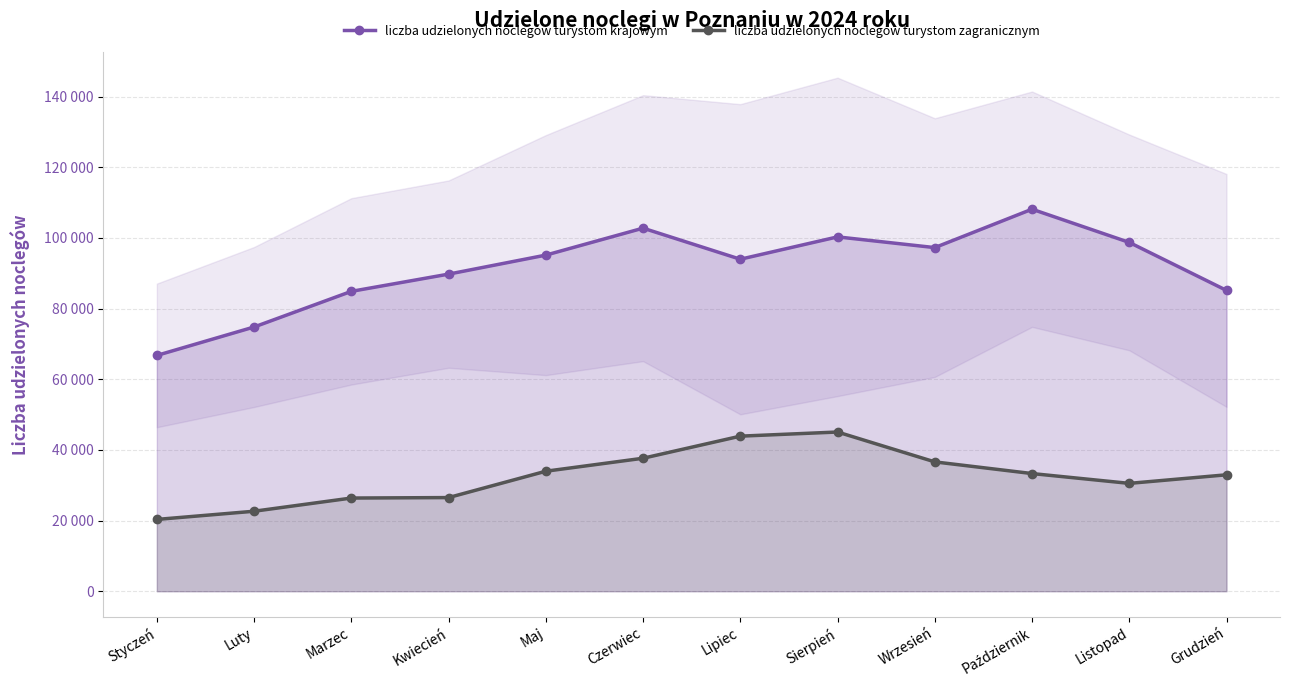

Is the value of liczba udzielonych noclegów turystom krajowym at Czerwiec greater than the value of liczba udzielonych noclegów turystom zagranicznym at Listopad?

Yes